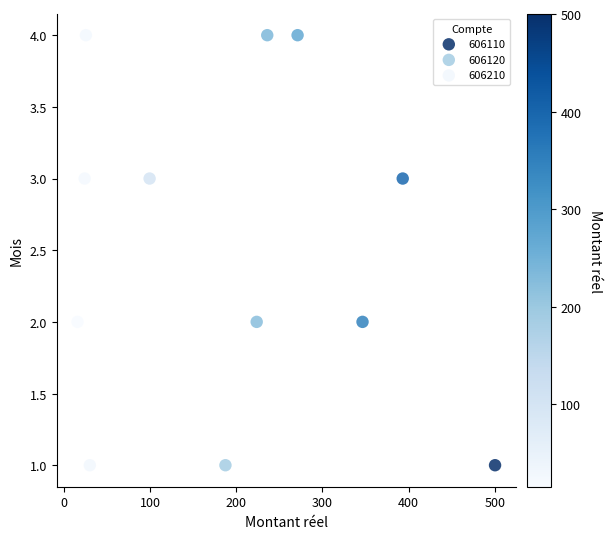

What are all the series names shown in the legend?

606110, 606120, 606210